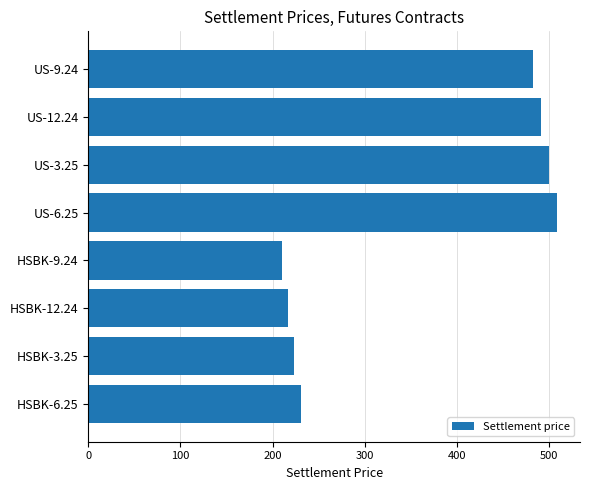

What is the label of the 3rd bar from the bottom?

HSBK-12.24